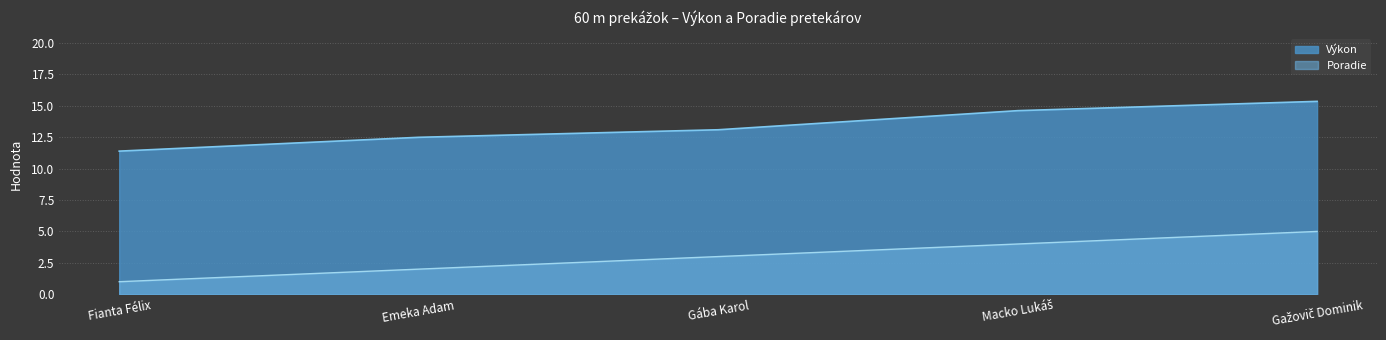

How many lines are shown in the chart?

2